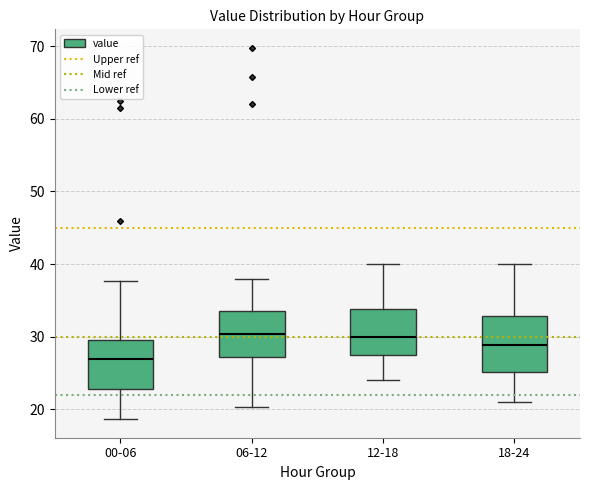

Where is the upper edge of the box for 06-12 on the y-axis? The values are not printed on the chart, so give them approximately, as read against the axis.

34